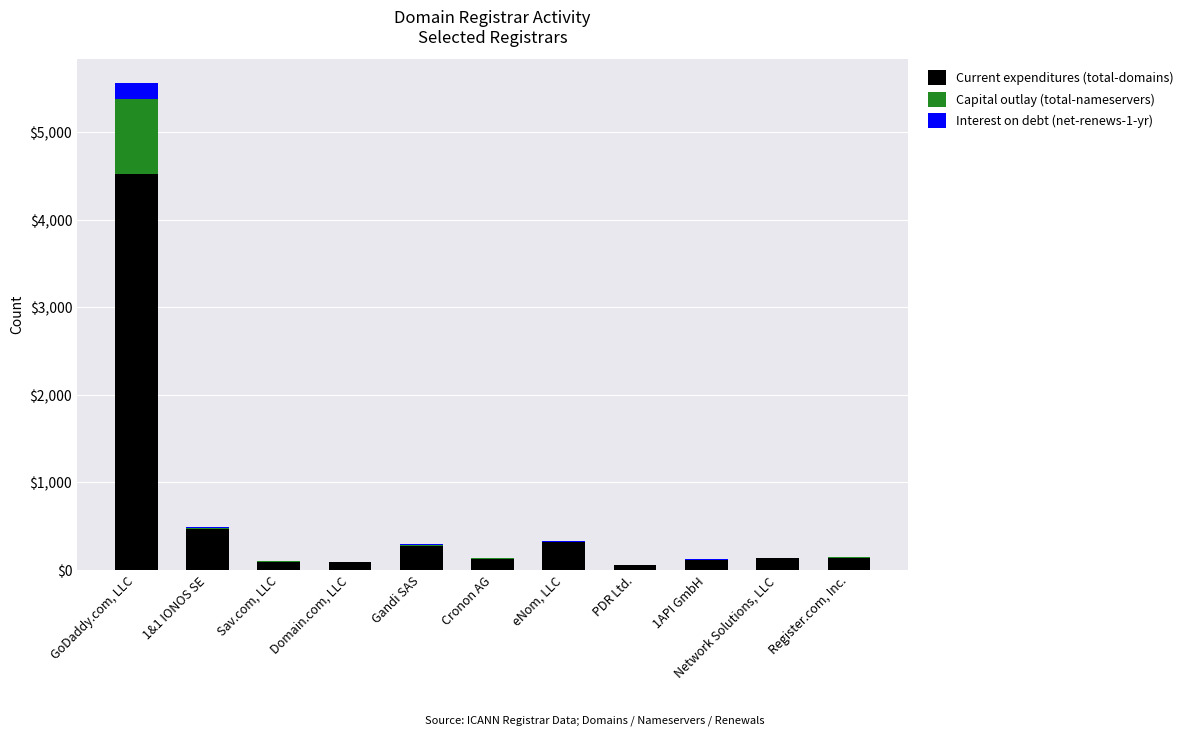

The Current expenditures (total-domains) series shows 127 at Cronon AG. True or false?

True